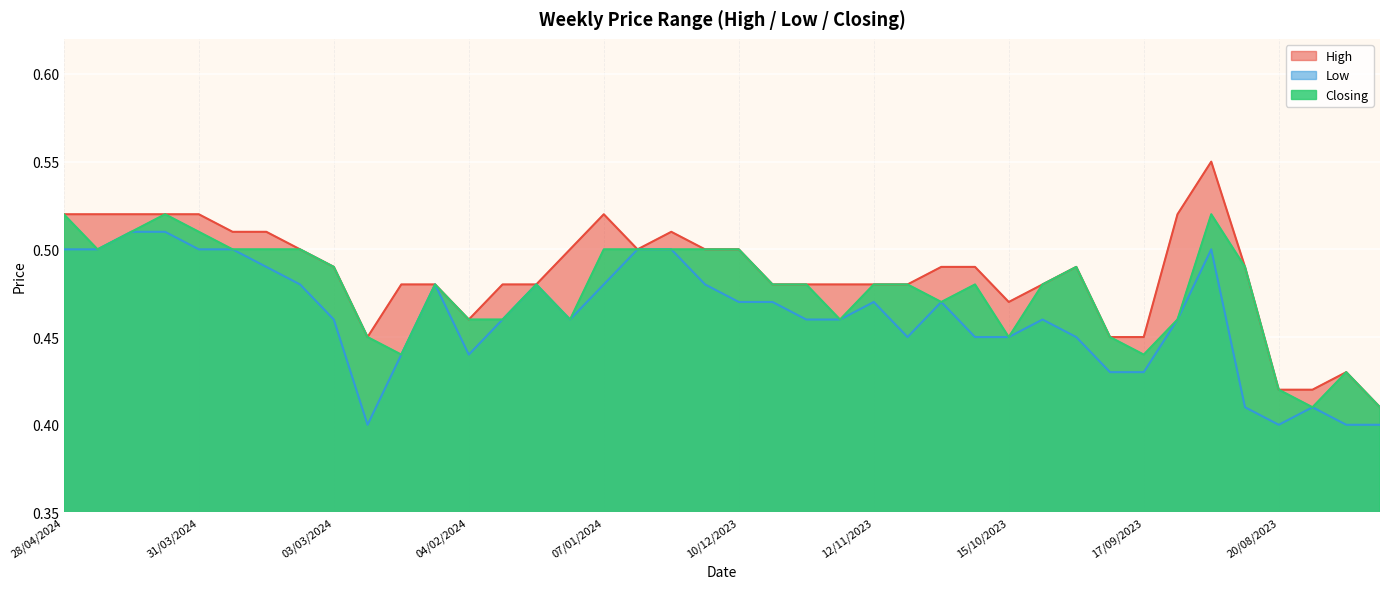

What is the label of the 7th point from the right?

10/09/2023